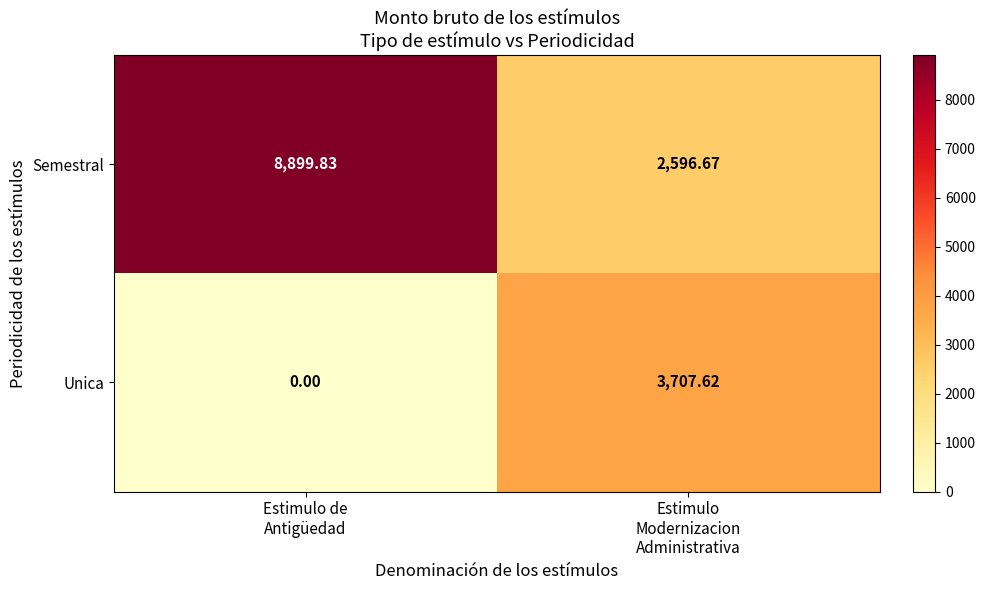

Rank the series by their maximum value, from lowest to highest.

Unica, Semestral